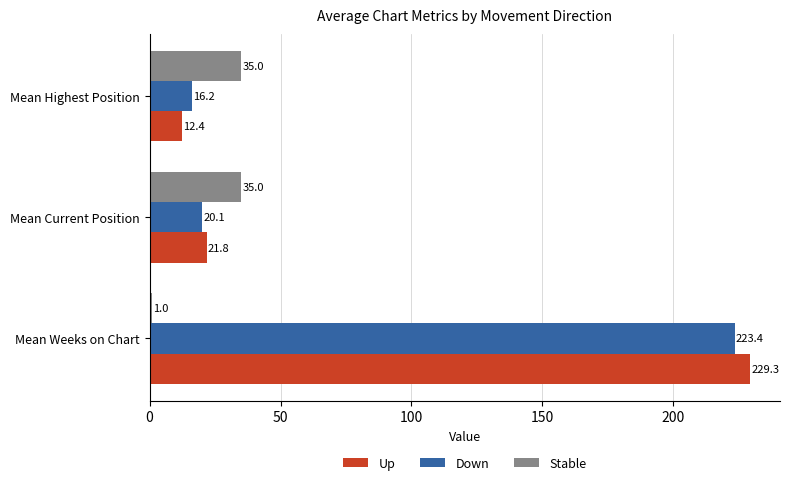

Which label corresponds to the smallest value in the chart?

Mean Weeks on Chart